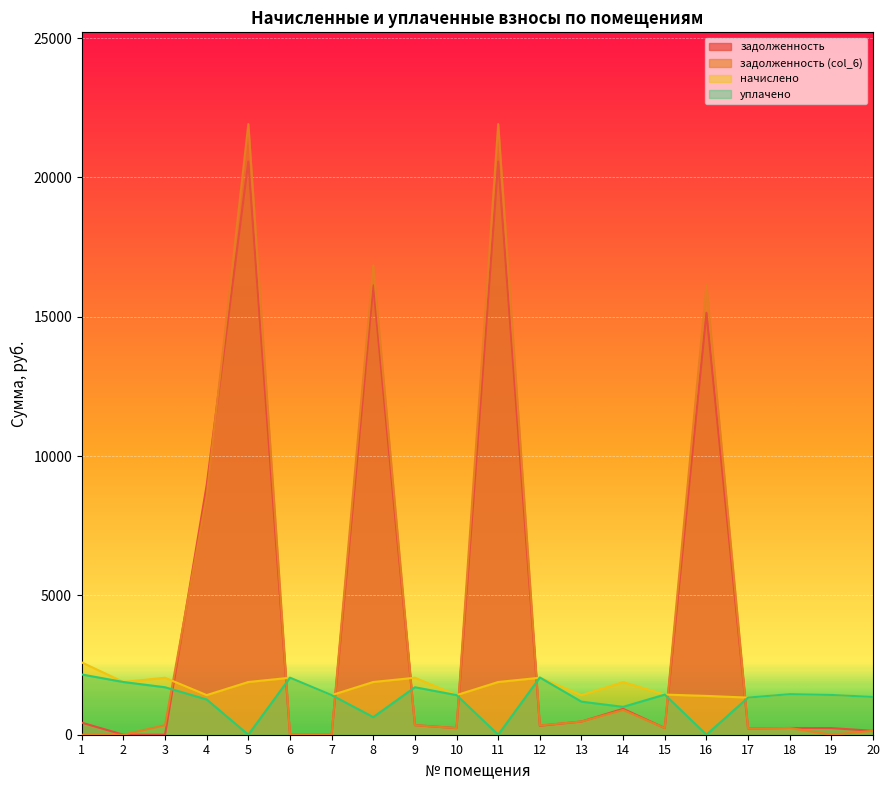

Which series has the widest spread of values?

задолженность (col_6)